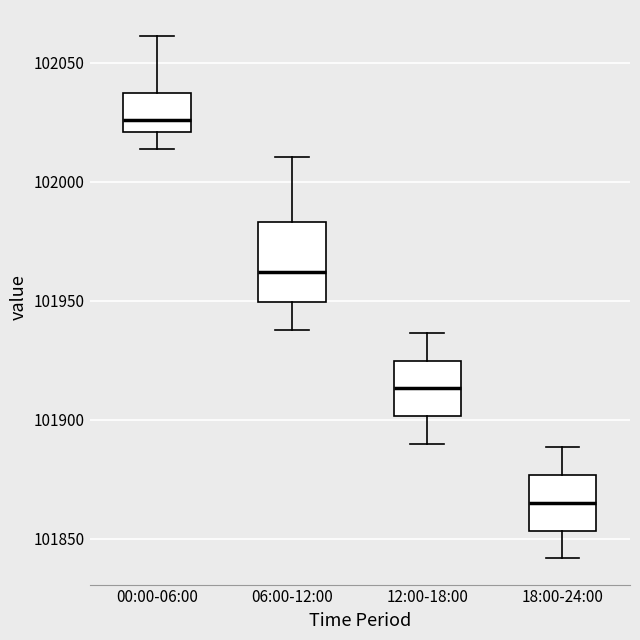

Which box is the tallest, from its lower edge to its upper edge?

06:00-12:00